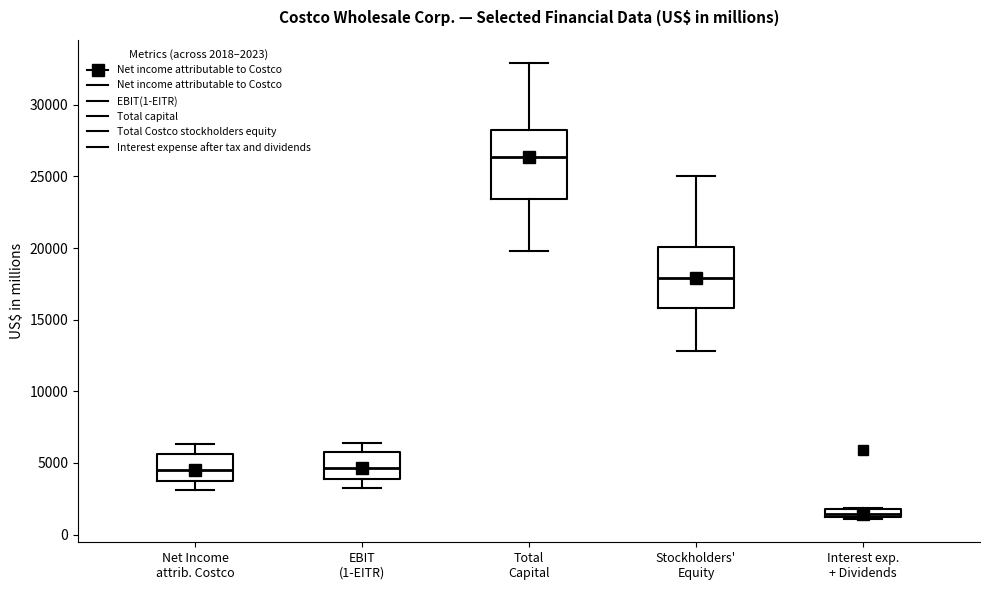

Comparing the boxes themselves (not the whiskers), which one is the tallest?

Total Capital